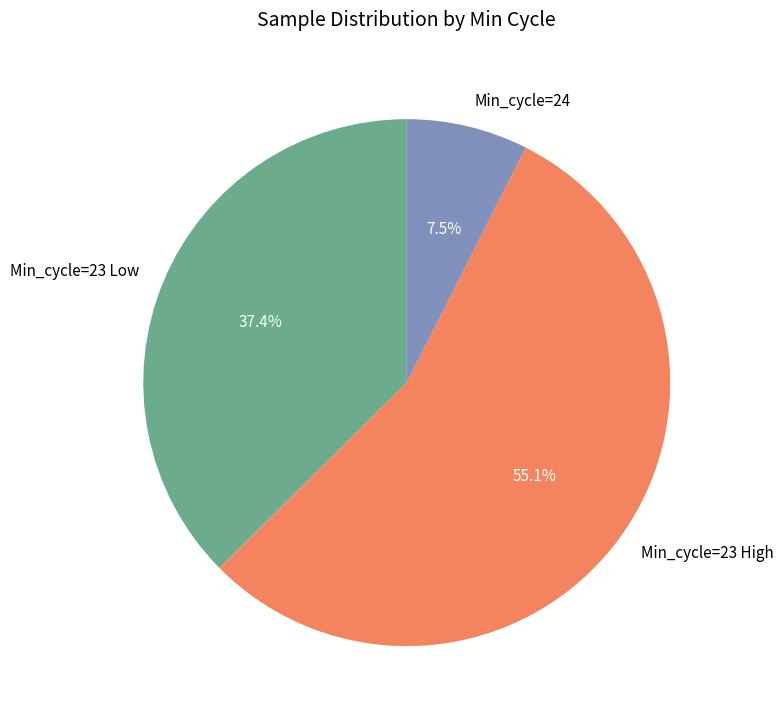

Does Min_cycle=23 High represent more than half of the total?

Yes